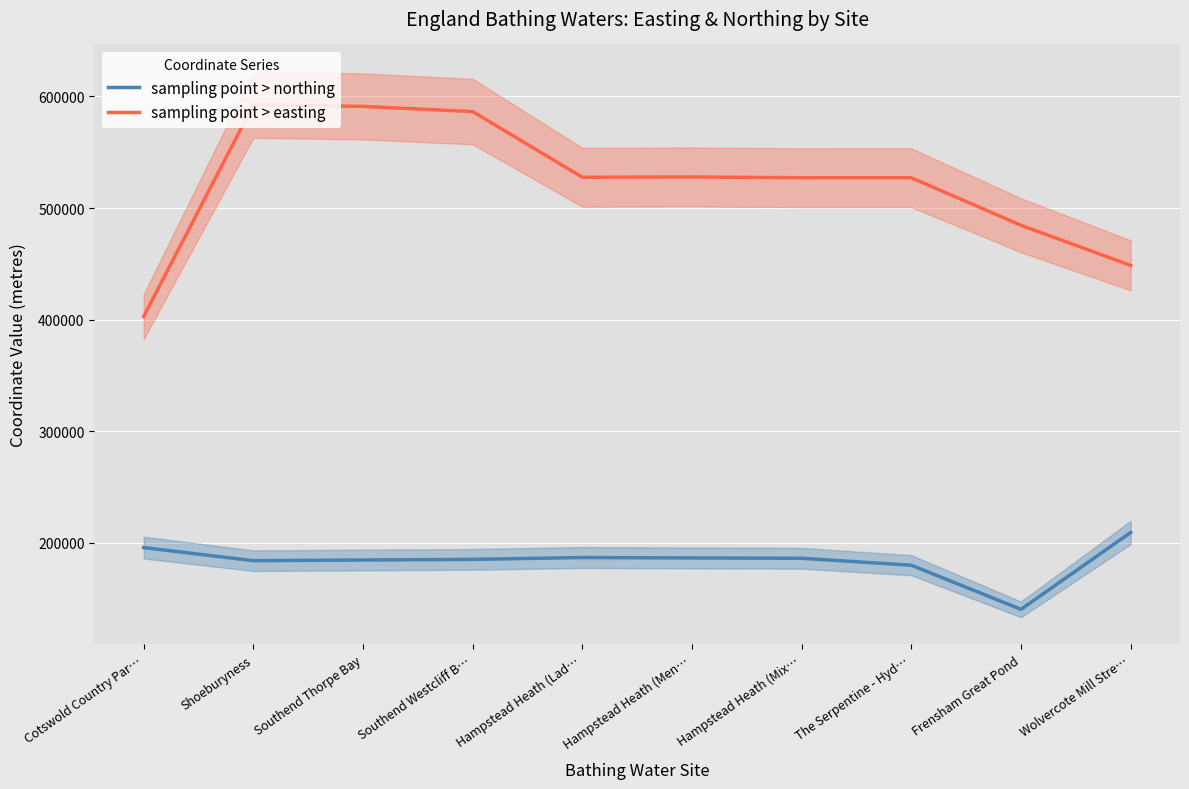

Which category has the lowest value in the sampling point > northing series?

Frensham Great Pond